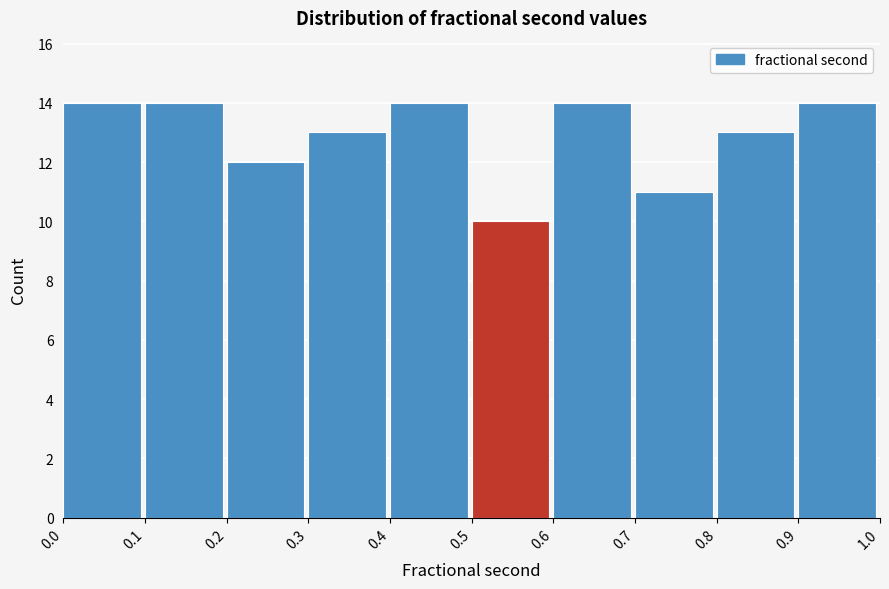

Reading right to left, extract all data points from this chart.

0.9=14	0.8=13	0.7=11	0.6=14	0.5=10	0.4=14	0.3=13	0.2=12	0.1=14	0.0=14